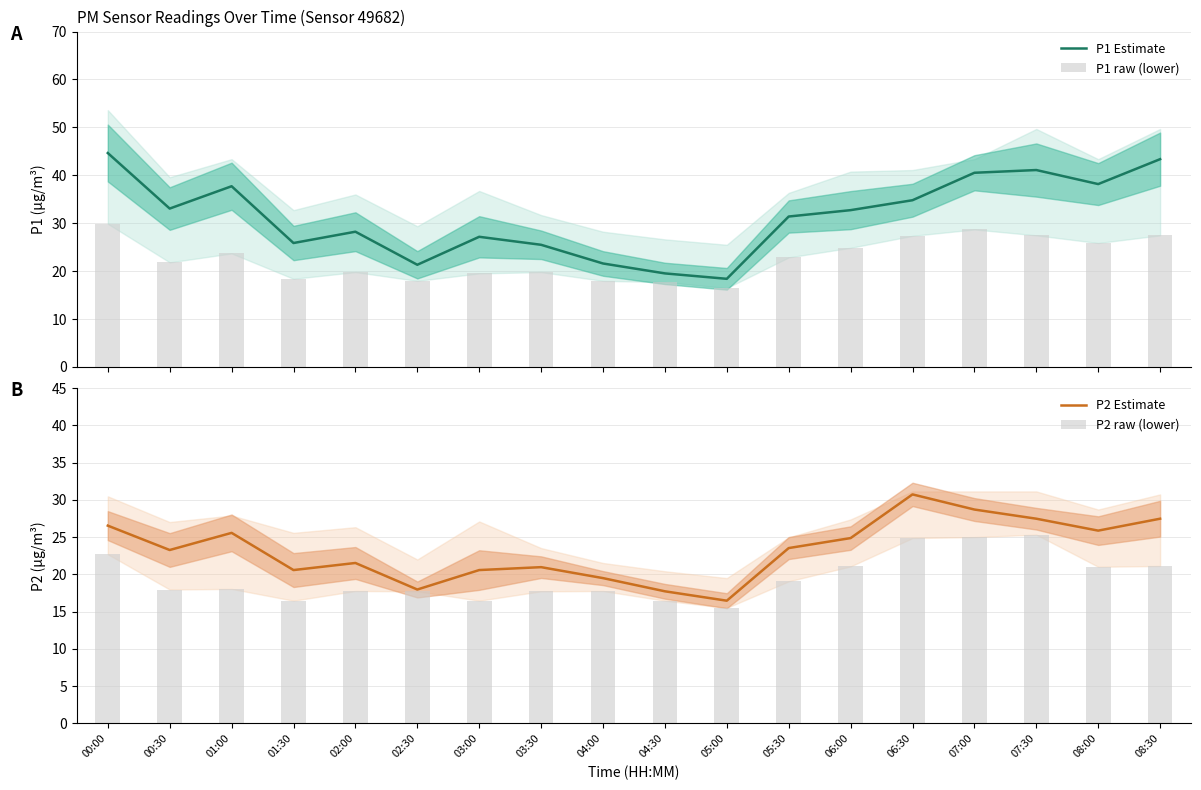

Reading left to right, transcribe all the data shown in this chart.

P1 Estimate: 44.6	33.1	37.7	25.9	28.2	21.3	27.2	25.5	21.6	19.5	18.4	31.4	32.7	34.8	40.5	41.1	38.2	43.4
P1 raw (lower): 29.9	21.8	23.7	18.4	19.8	18.0	19.5	19.8	18.0	17.7	16.5	22.9	24.9	27.4	28.7	27.5	25.9	27.5
P2 Estimate: 26.5	23.3	25.6	20.6	21.5	18.0	20.6	21.0	19.5	17.7	16.5	23.5	24.9	30.7	28.7	27.5	25.9	27.5
P2 raw (lower): 22.7	18.0	18.1	16.5	17.8	17.7	16.5	17.7	17.8	16.5	15.5	19.1	21.1	24.9	25.0	25.3	21.0	21.1